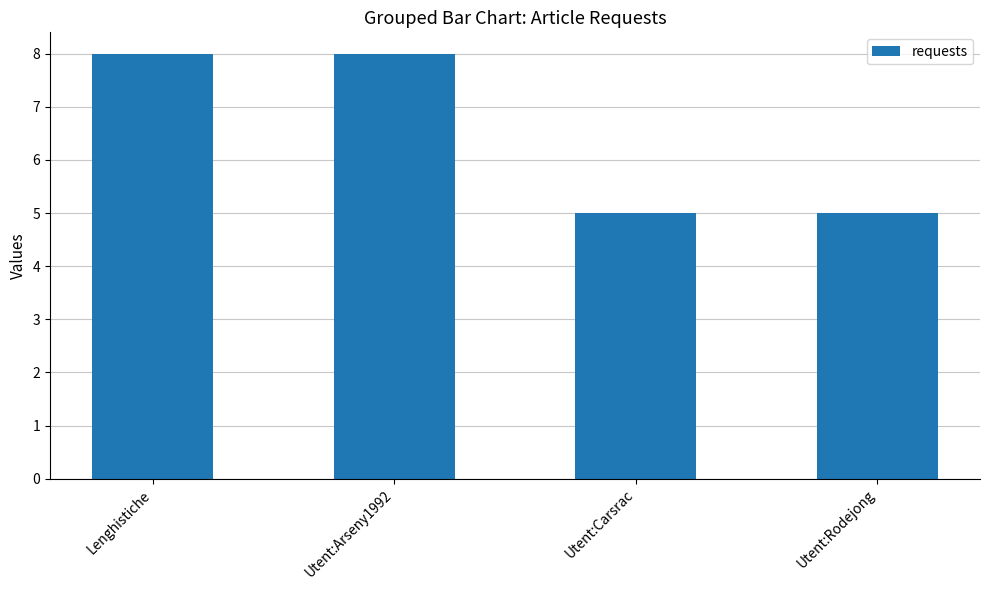

What is the label of the 3rd bar from the right?

Utent:Arseny1992